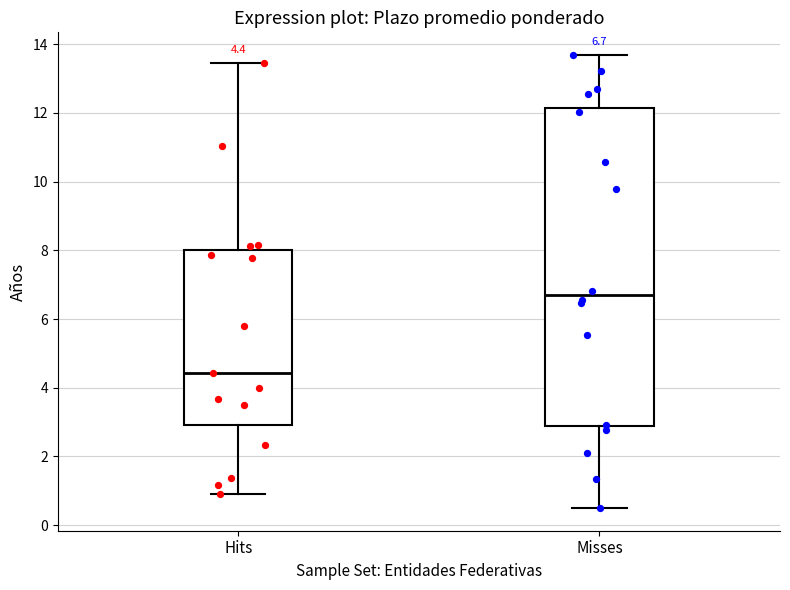

Which box has the highest median line?

Misses